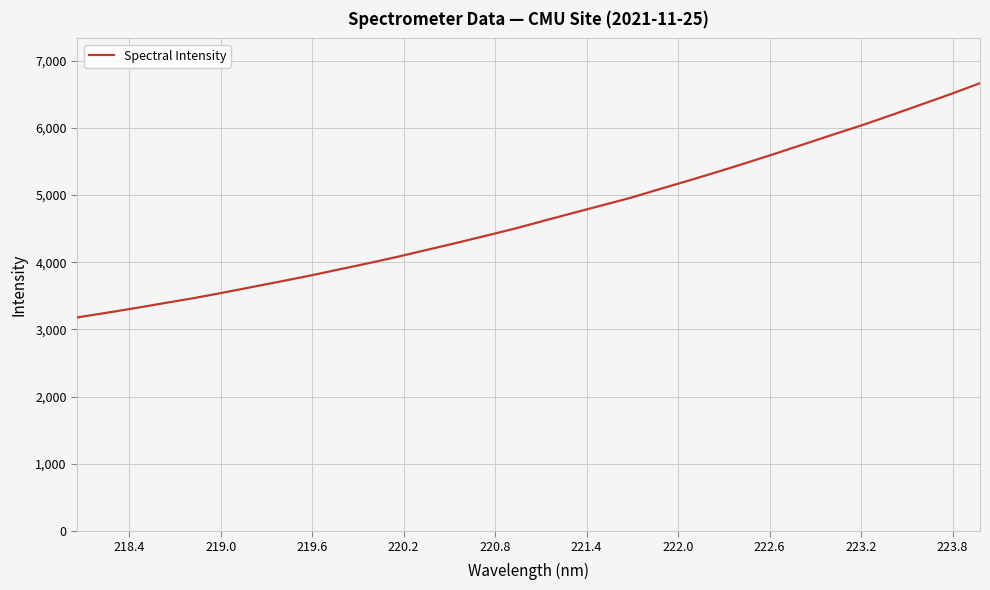

What is the minimum value shown in the chart?

3177.6